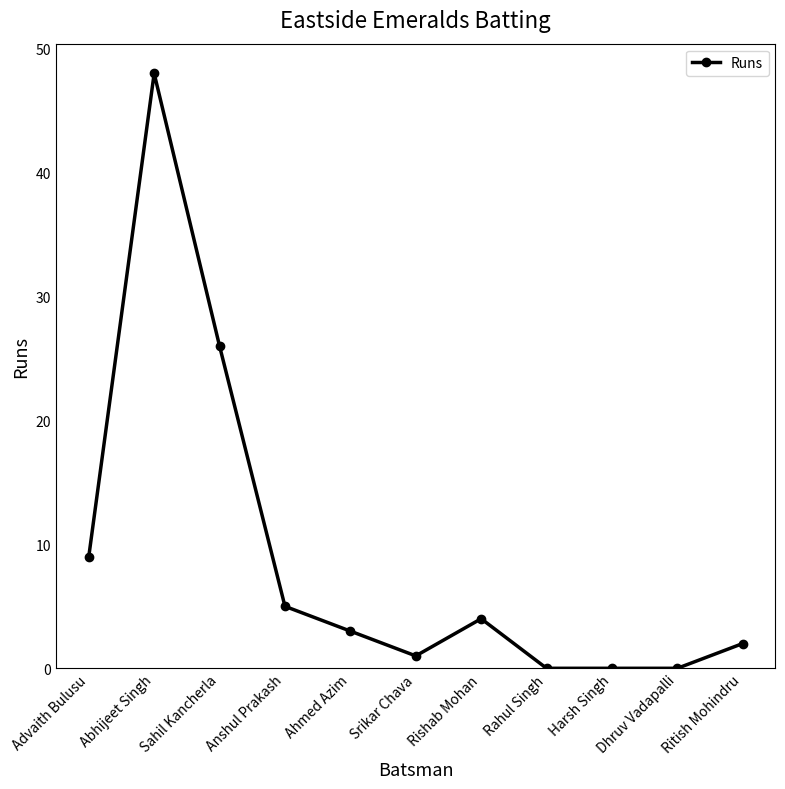

At which category does the data reach its first local valley?

Srikar Chava